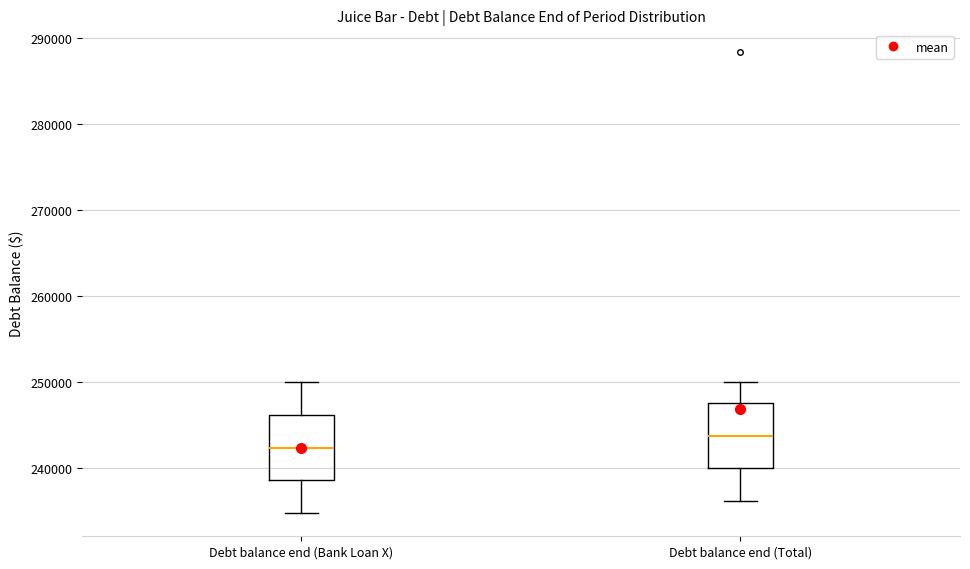

Where is the upper edge of the box for Debt balance end (Bank Loan X) on the y-axis? The values are not printed on the chart, so give them approximately, as read against the axis.

246000